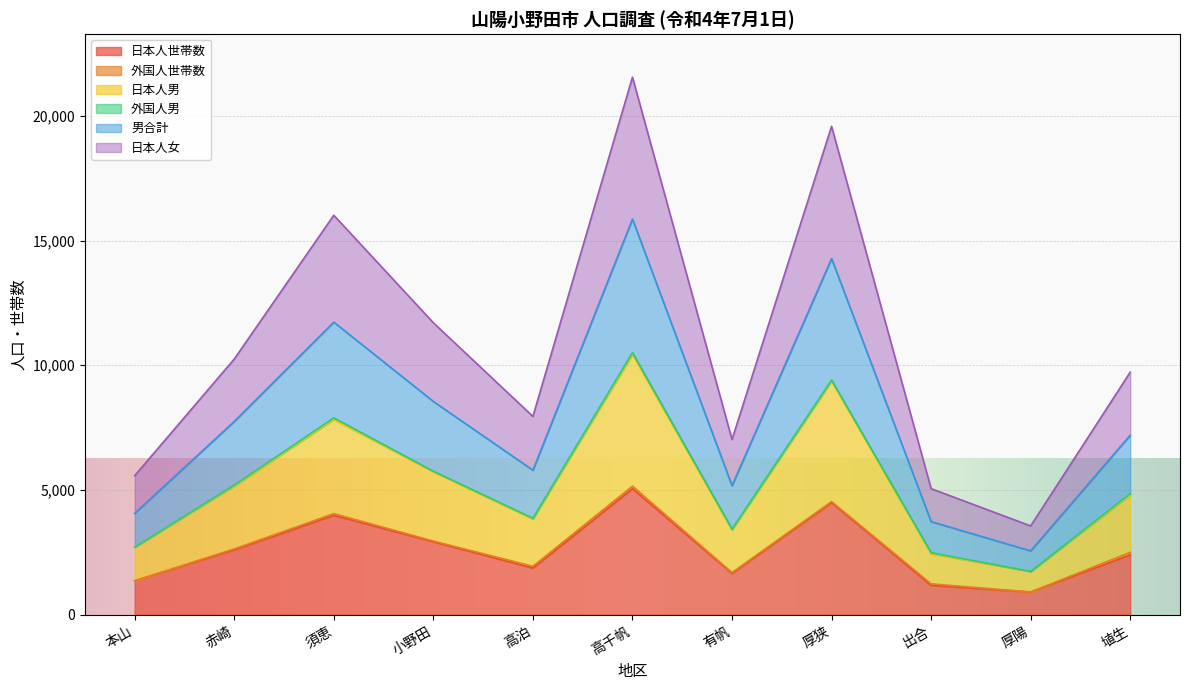

What is the maximum value for 日本人世帯数?

5056